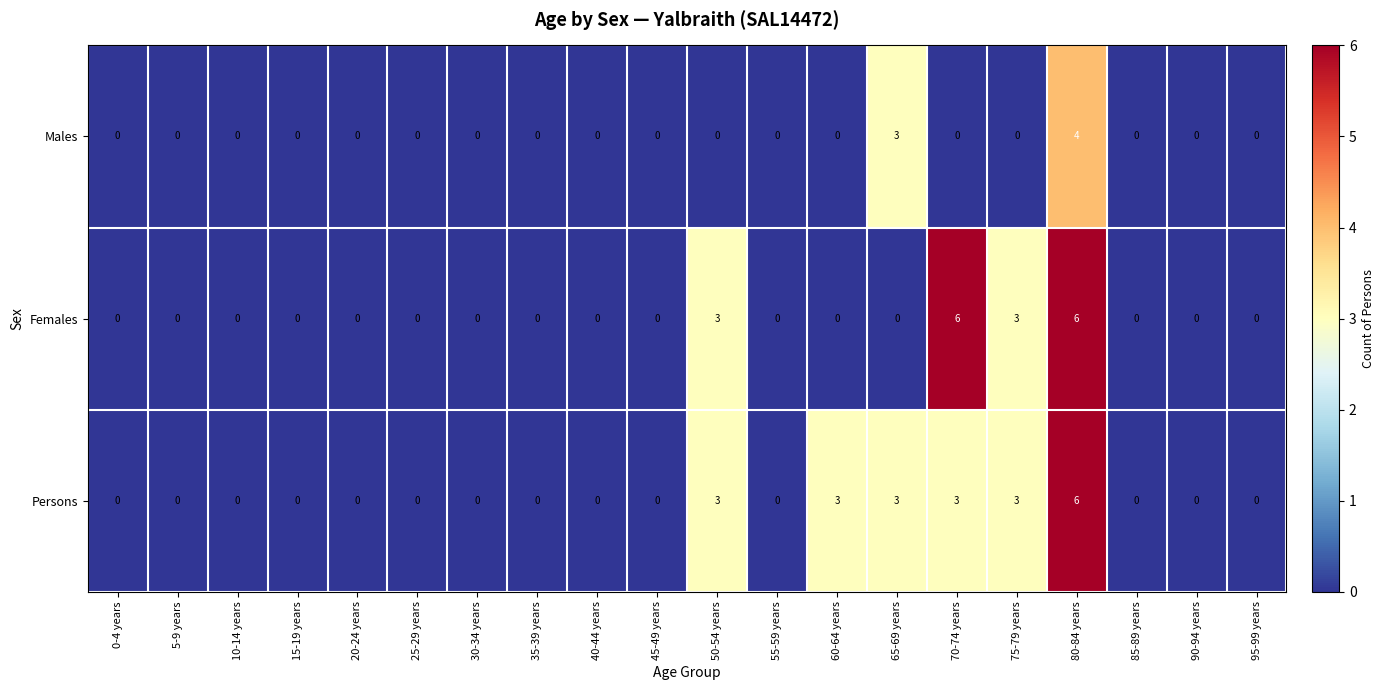

The Males series shows 2 at 30-34 years. True or false?

False